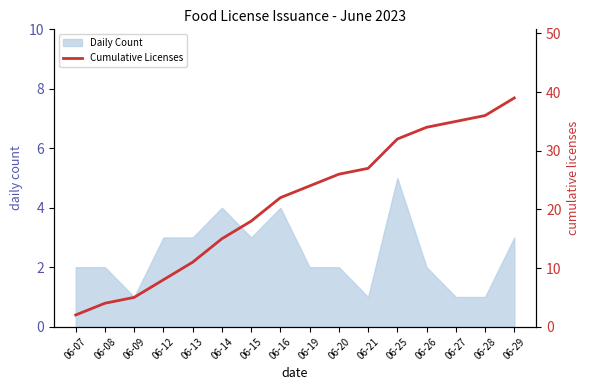

Where does the data first go above 24?

06-20